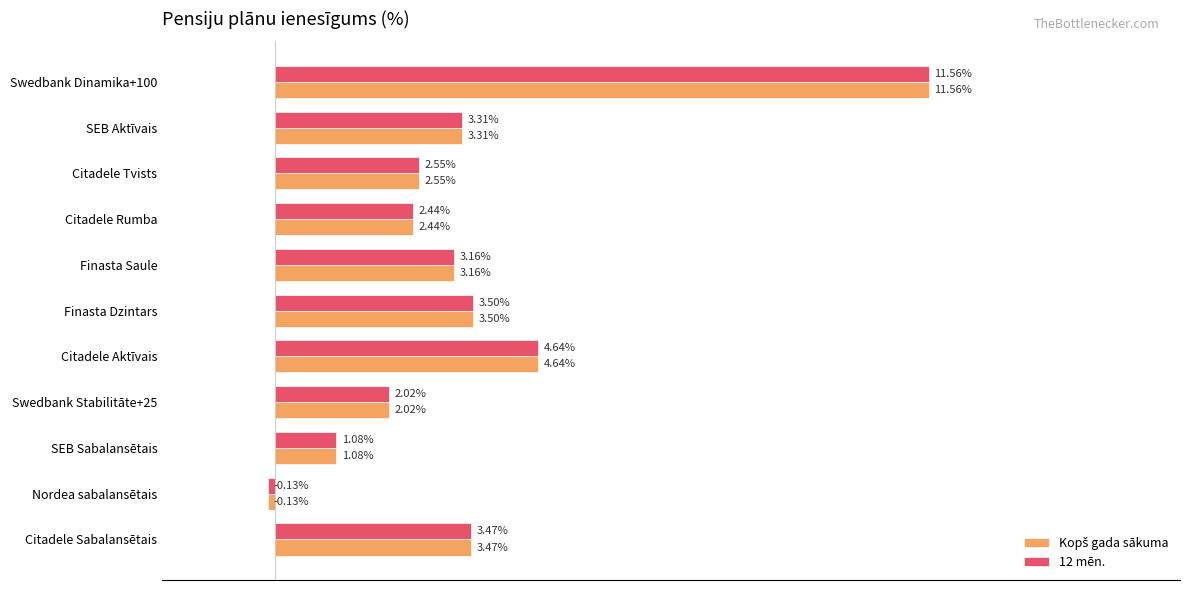

List the labels in order of 12 mēn. value, smallest first.

Nordea sabalansētais, SEB Sabalansētais, Swedbank Stabilitāte+25, Citadele Rumba, Citadele Tvists, Finasta Saule, SEB Aktīvais, Citadele Sabalansētais, Finasta Dzintars, Citadele Aktīvais, Swedbank Dinamika+100